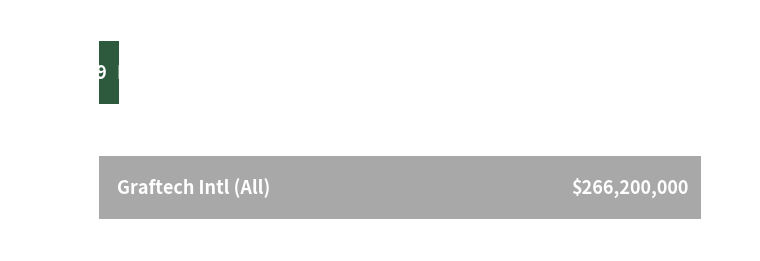

Does the chart contain any negative values?

No